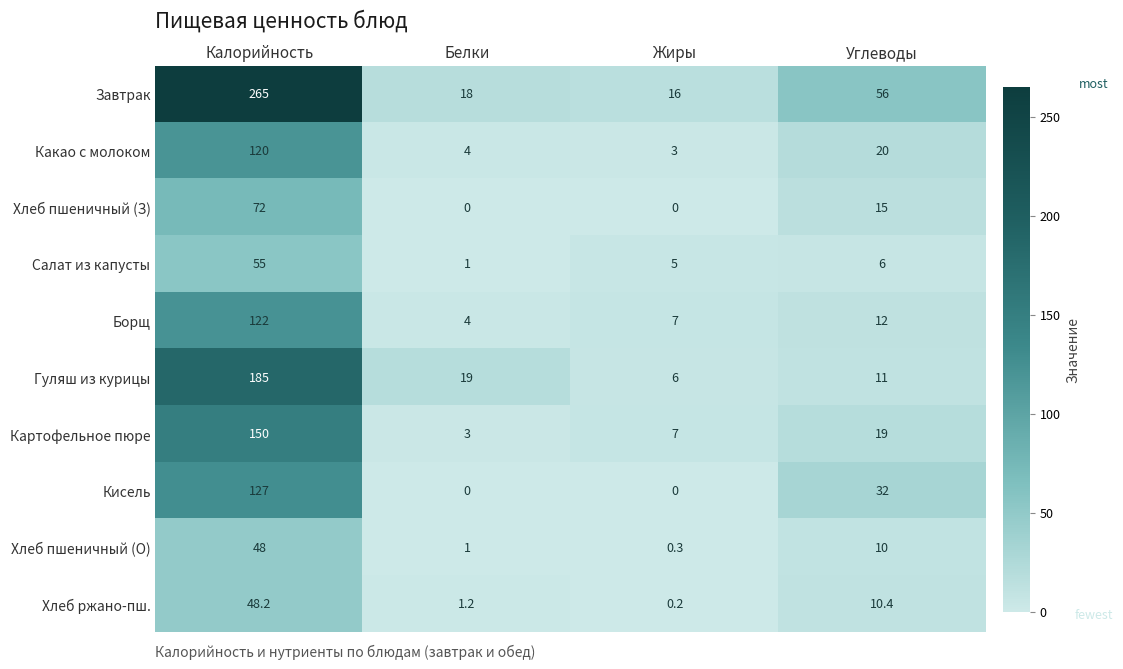

Which series has the widest spread of values?

Завтрак